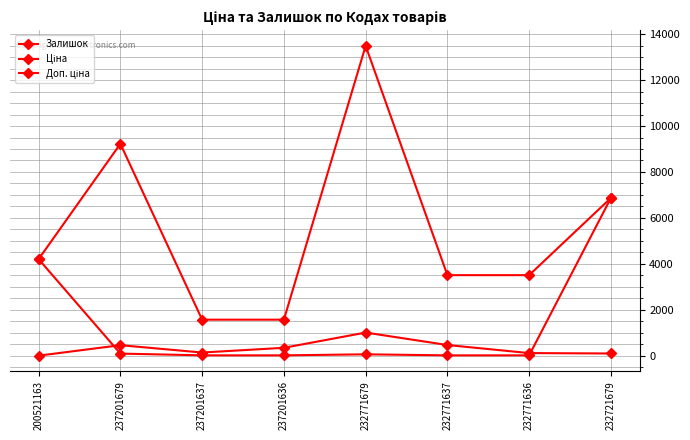

Count the number of data series in this chart.

3